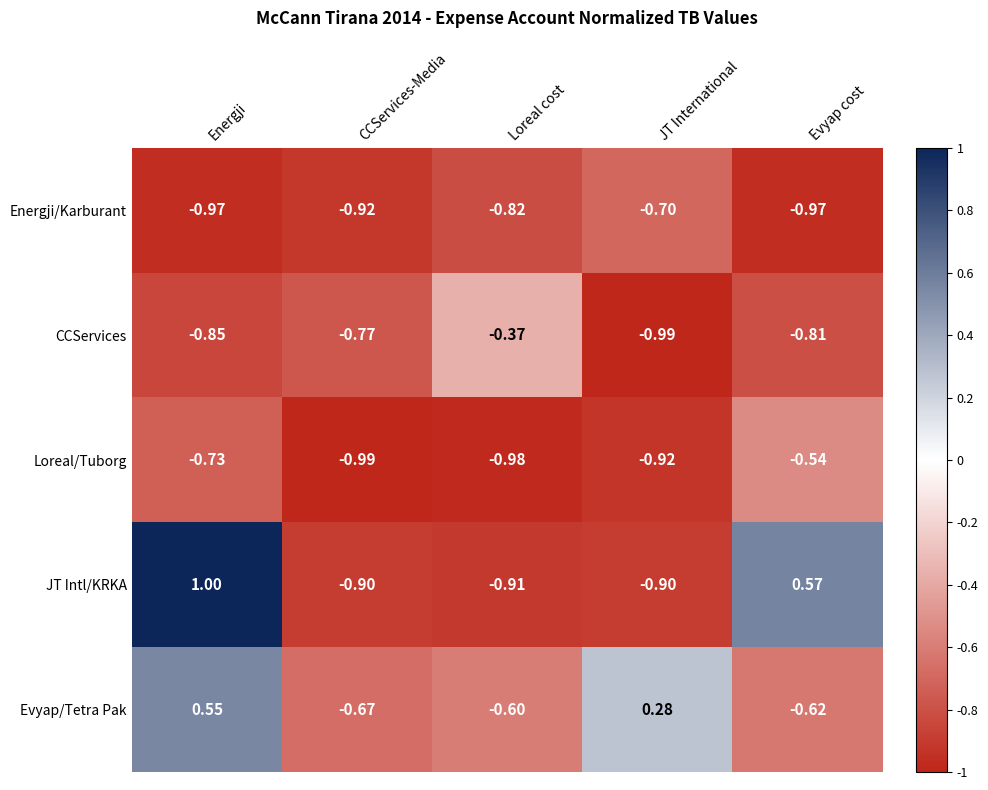

Count the number of categories in the chart.

5